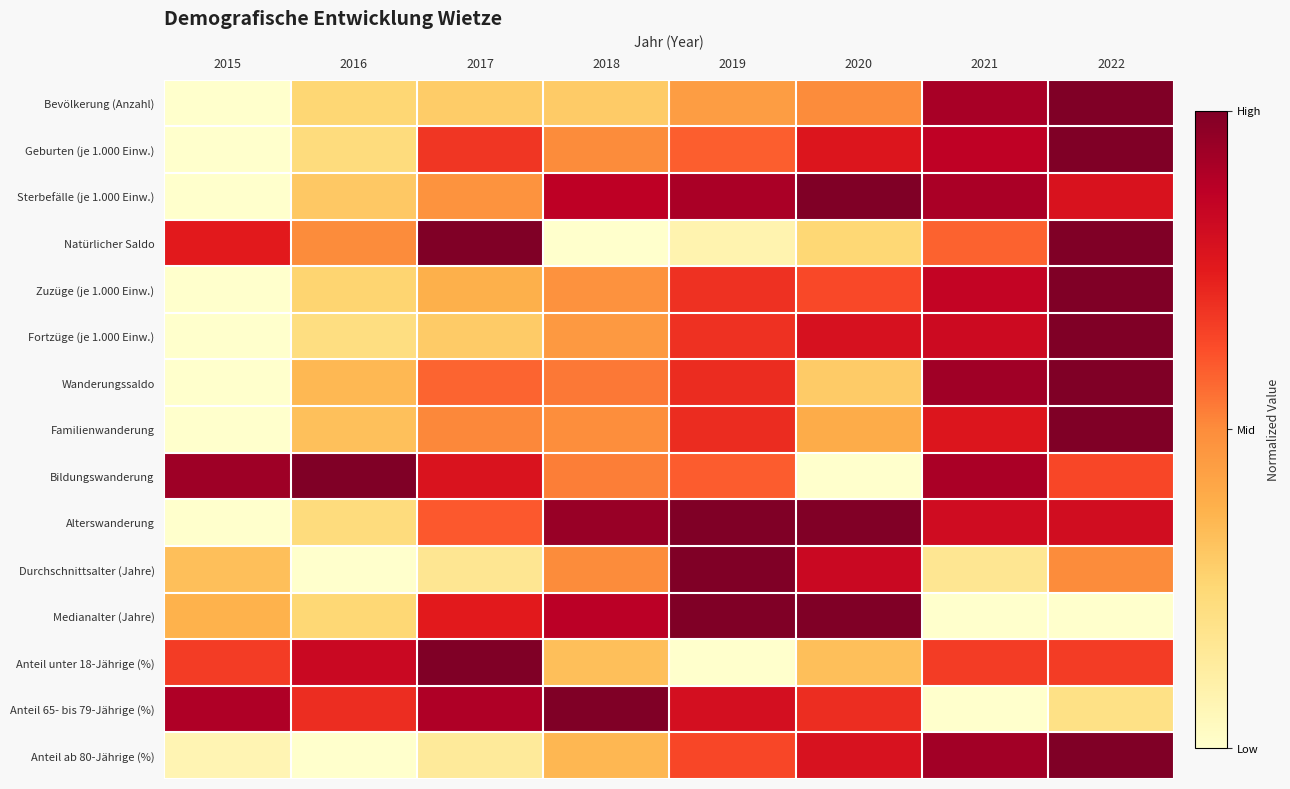

Reading right to left, what are all the values shown in this chart?

Bevölkerung (Anzahl): 2022=1.0	2021=0.9	2020=0.5	2019=0.4	2018=0.3	2017=0.3	2016=0.3	2015=0.0
Geburten (je 1.000 Einw.): 2022=1.0	2021=0.9	2020=0.8	2019=0.6	2018=0.5	2017=0.7	2016=0.2	2015=0.0
Sterbefälle (je 1.000 Einw.): 2022=0.8	2021=0.9	2020=1.0	2019=0.9	2018=0.9	2017=0.5	2016=0.3	2015=0.0
Natürlicher Saldo: 2022=1.0	2021=0.6	2020=0.2	2019=0.1	2018=0.0	2017=1.0	2016=0.5	2015=0.8
Zuzüge (je 1.000 Einw.): 2022=1.0	2021=0.9	2020=0.6	2019=0.7	2018=0.5	2017=0.4	2016=0.3	2015=0.0
Fortzüge (je 1.000 Einw.): 2022=1.0	2021=0.8	2020=0.8	2019=0.7	2018=0.5	2017=0.3	2016=0.2	2015=0.0
Wanderungssaldo: 2022=1.0	2021=0.9	2020=0.3	2019=0.7	2018=0.5	2017=0.6	2016=0.4	2015=0.0
Familienwanderung: 2022=1.0	2021=0.8	2020=0.4	2019=0.7	2018=0.5	2017=0.5	2016=0.3	2015=0.0
Bildungswanderung: 2022=0.6	2021=0.9	2020=0.0	2019=0.6	2018=0.5	2017=0.8	2016=1.0	2015=0.9
Alterswanderung: 2022=0.8	2021=0.8	2020=1.0	2019=1.0	2018=0.9	2017=0.6	2016=0.2	2015=0.0
Durchschnittsalter (Jahre): 2022=0.5	2021=0.2	2020=0.8	2019=1.0	2018=0.5	2017=0.2	2016=0.0	2015=0.3
Medianalter (Jahre): 2022=0.0	2021=0.0	2020=1.0	2019=1.0	2018=0.9	2017=0.8	2016=0.3	2015=0.4
Anteil unter 18-Jährige (%): 2022=0.7	2021=0.7	2020=0.3	2019=0.0	2018=0.3	2017=1.0	2016=0.8	2015=0.7
Anteil 65- bis 79-Jährige (%): 2022=0.2	2021=0.0	2020=0.7	2019=0.8	2018=1.0	2017=0.9	2016=0.7	2015=0.9
Anteil ab 80-Jährige (%): 2022=1.0	2021=0.9	2020=0.8	2019=0.6	2018=0.4	2017=0.1	2016=0.0	2015=0.1